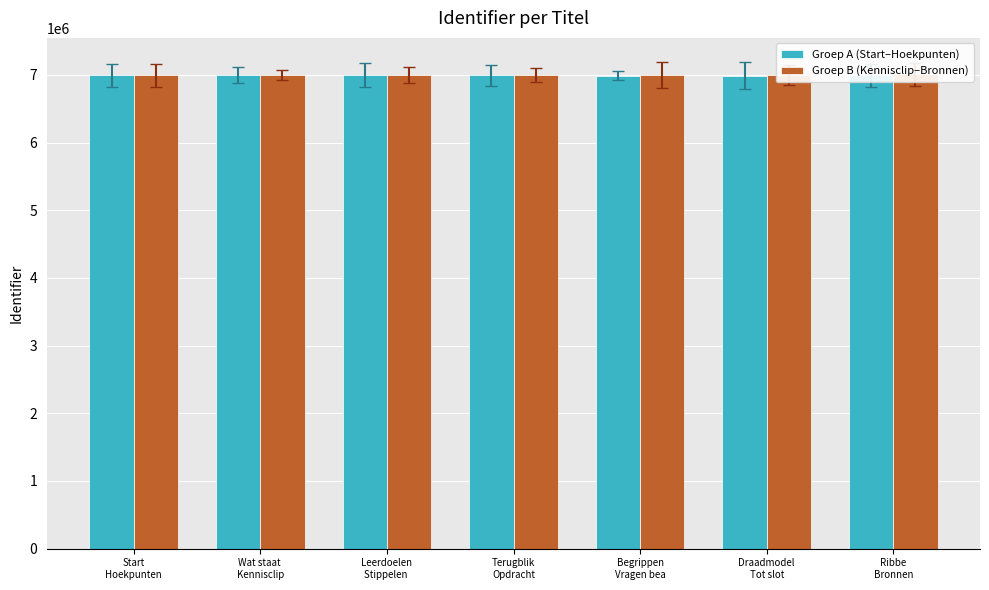

How many bars are there in total?

14